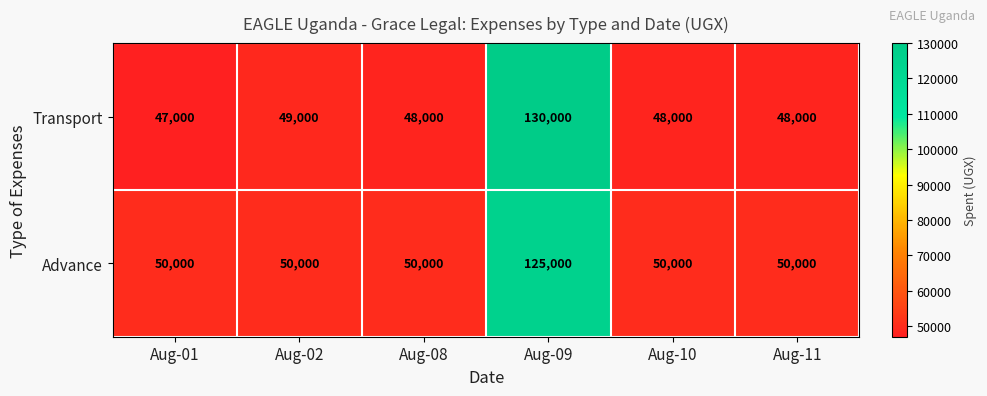

Reading right to left, what are all the values shown in this chart?

Transport: 48000	48000	130000	48000	49000	47000
Advance: 50000	50000	125000	50000	50000	50000